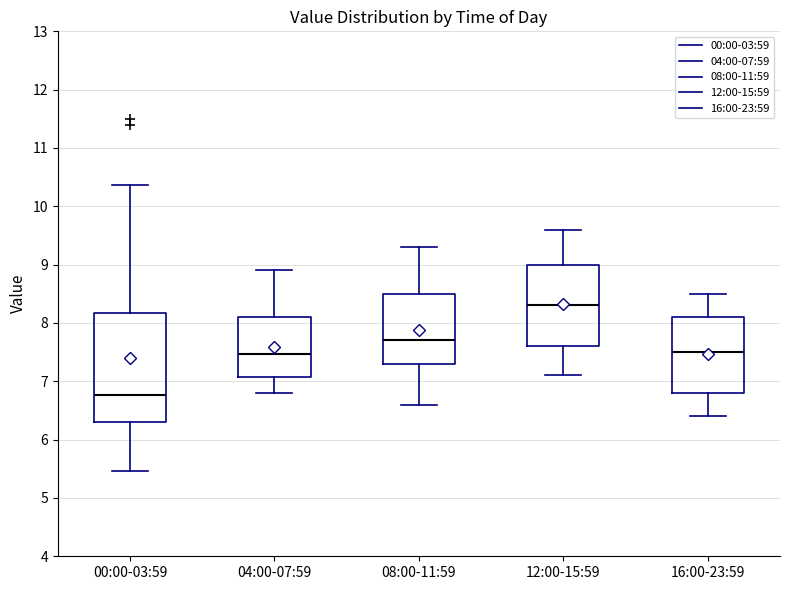

Which box is the tallest, from its lower edge to its upper edge?

00:00-03:59